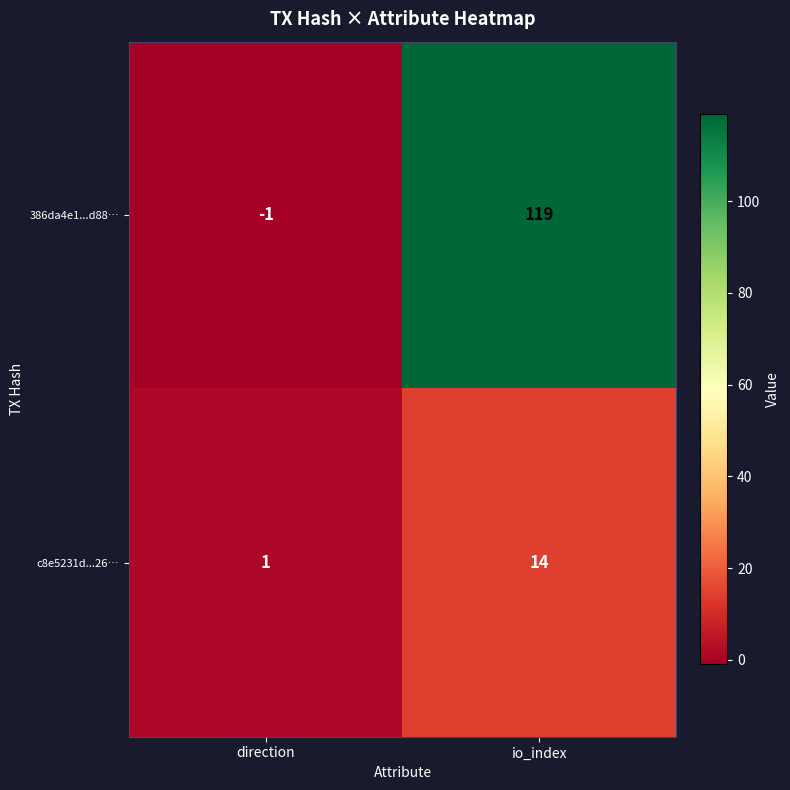

At which category does the chart reach its minimum across all series?

direction